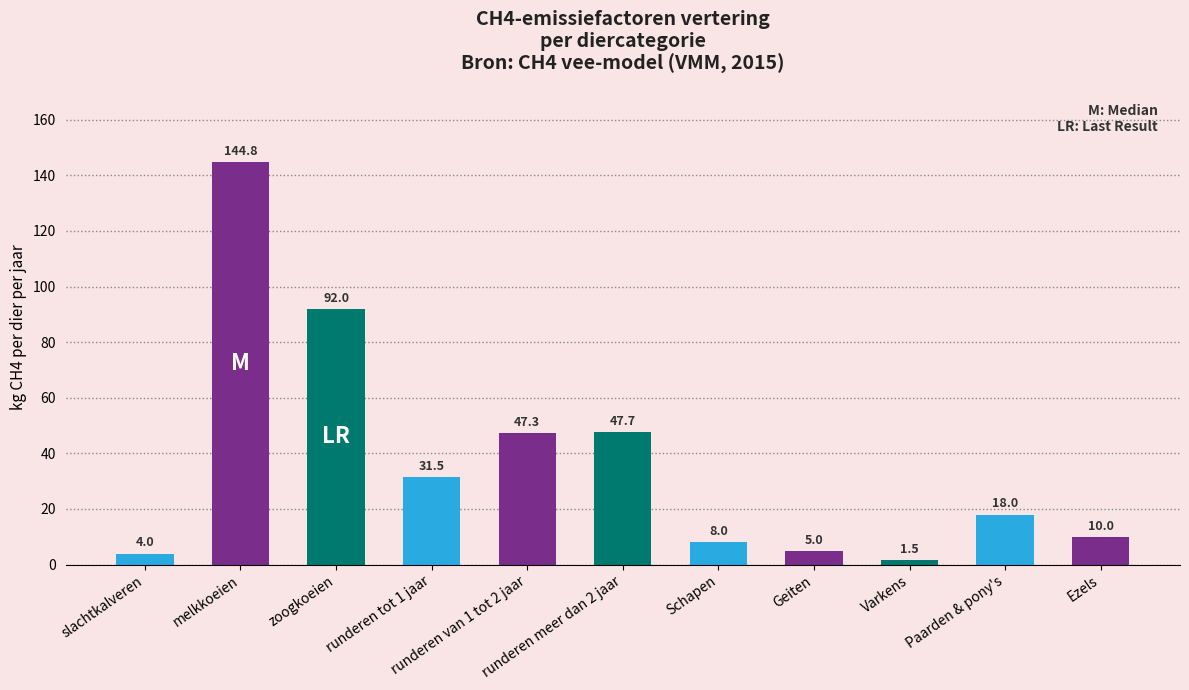

What is the value of the 2nd bar from the left?

144.8